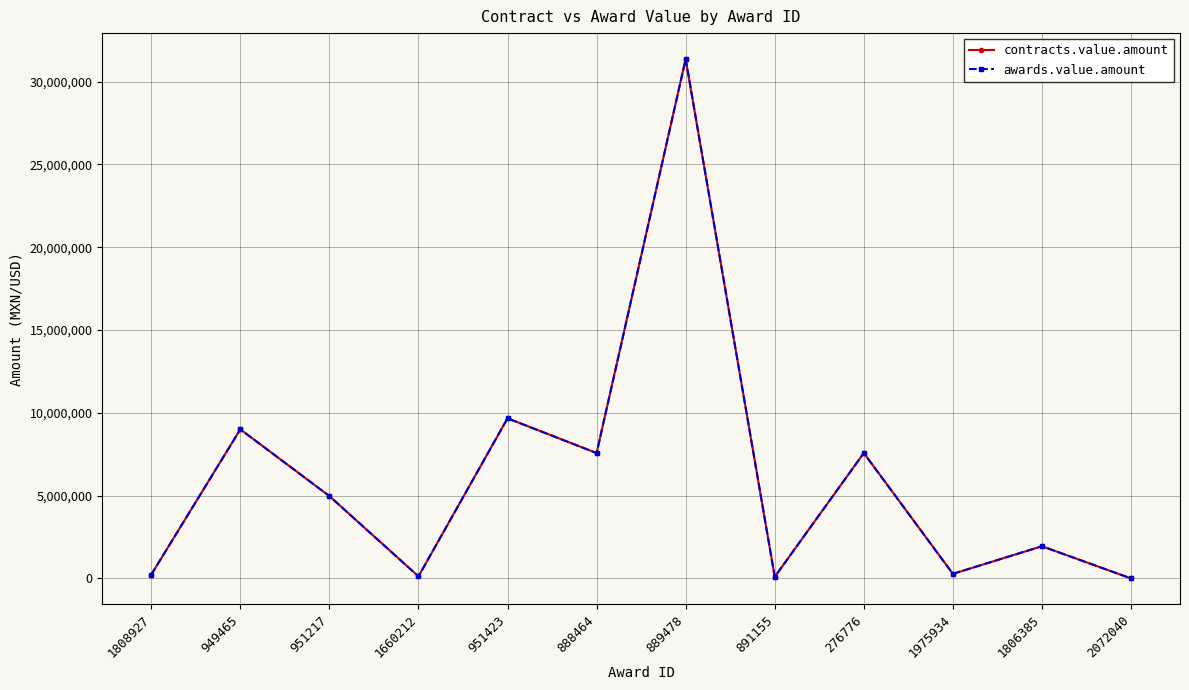

True or false: awards.value.amount has a value of -18752460.4 at 2072040.

False